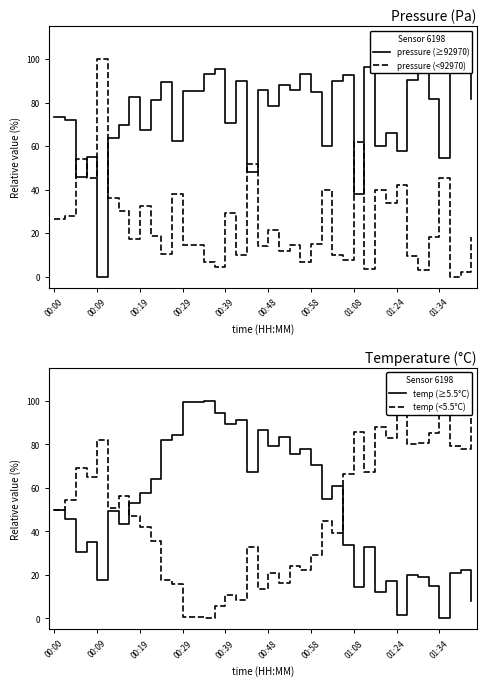

How many intersections are there between temp (≥5.5°C) and temp (<5.5°C)?

2